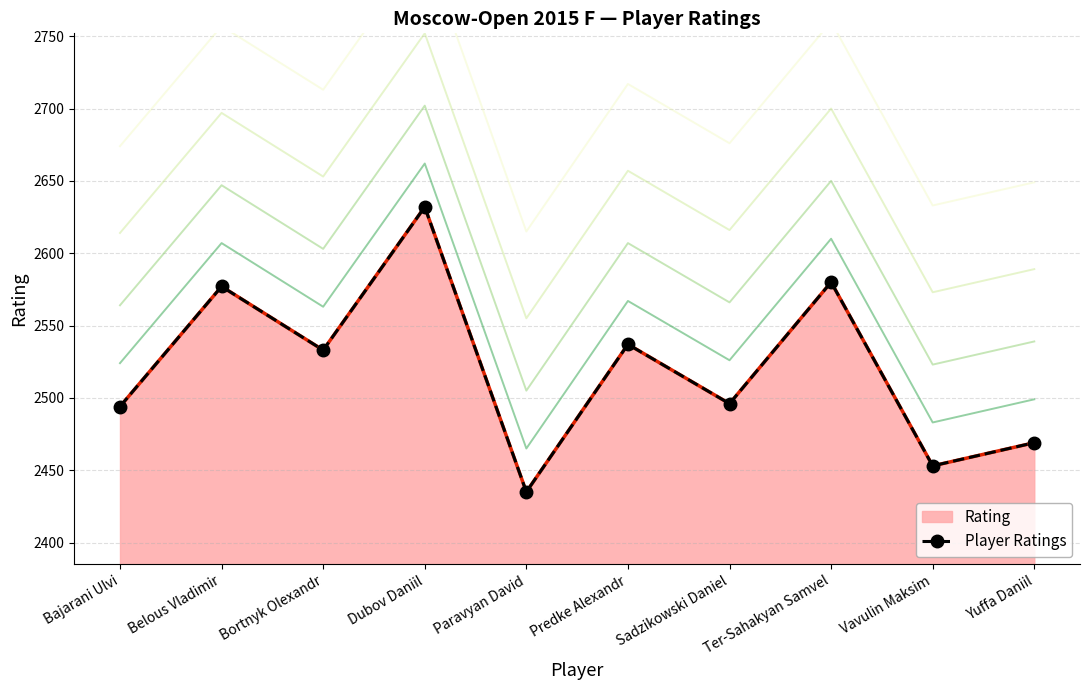

What is the change in value from Bortnyk Olexandr to Ter-Sahakyan Samvel?

+47